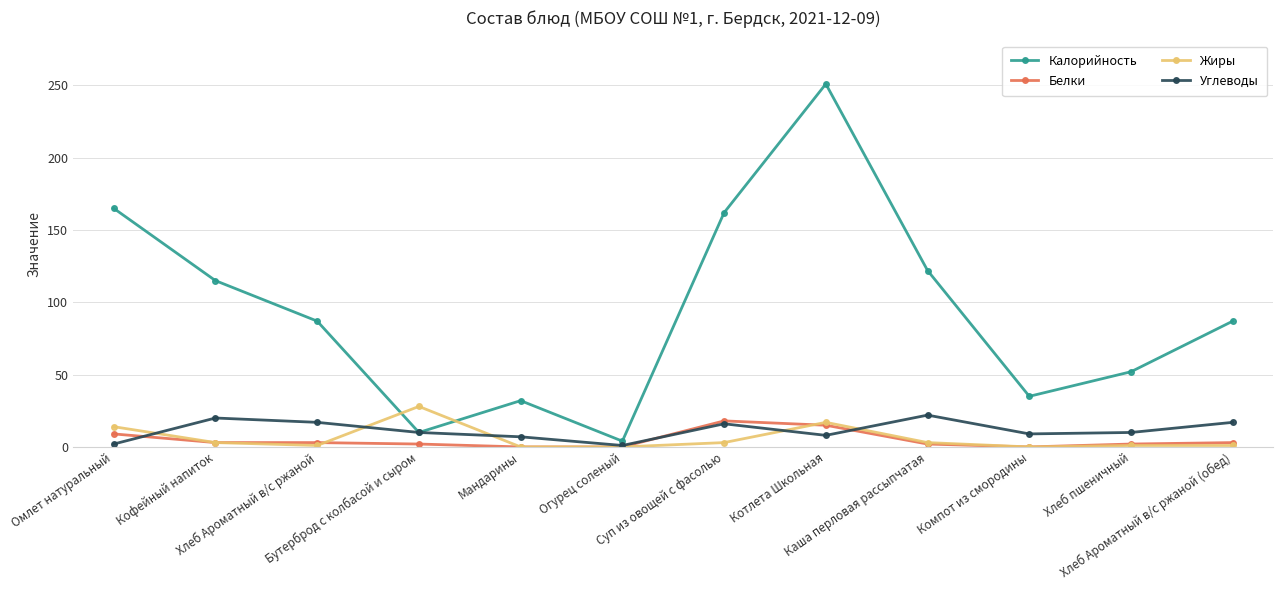

Which series changed the most between Кофейный напиток and Хлеб Ароматный в/с ржаной (обед)?

Калорийность